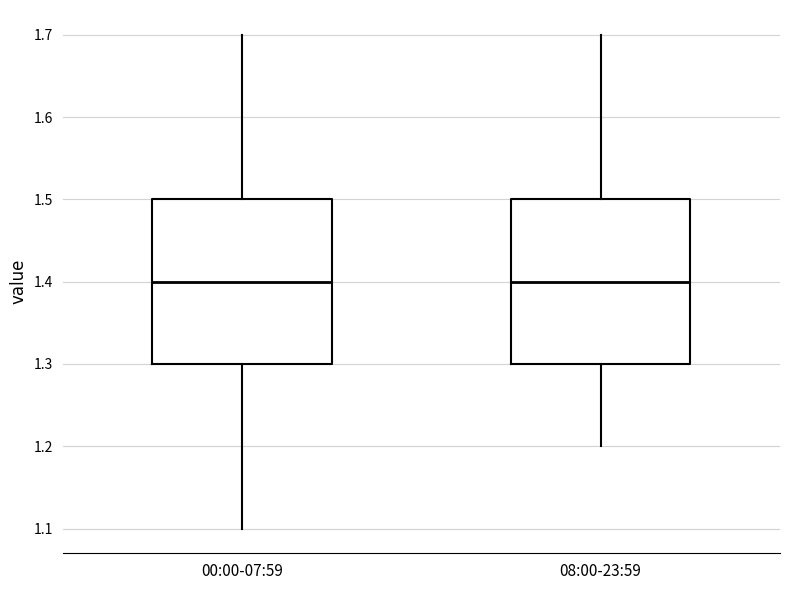

Reading left to right, read every box against the y-axis: the position of its median line, the range the box covers, and the ends of its whiskers. The values are not printed on the chart, so give them approximately, as read against the axis.

00:00-07:59: median 1.4, box 1.3 to 1.5, whiskers 1.1 to 1.7
08:00-23:59: median 1.4, box 1.3 to 1.5, whiskers 1.2 to 1.7